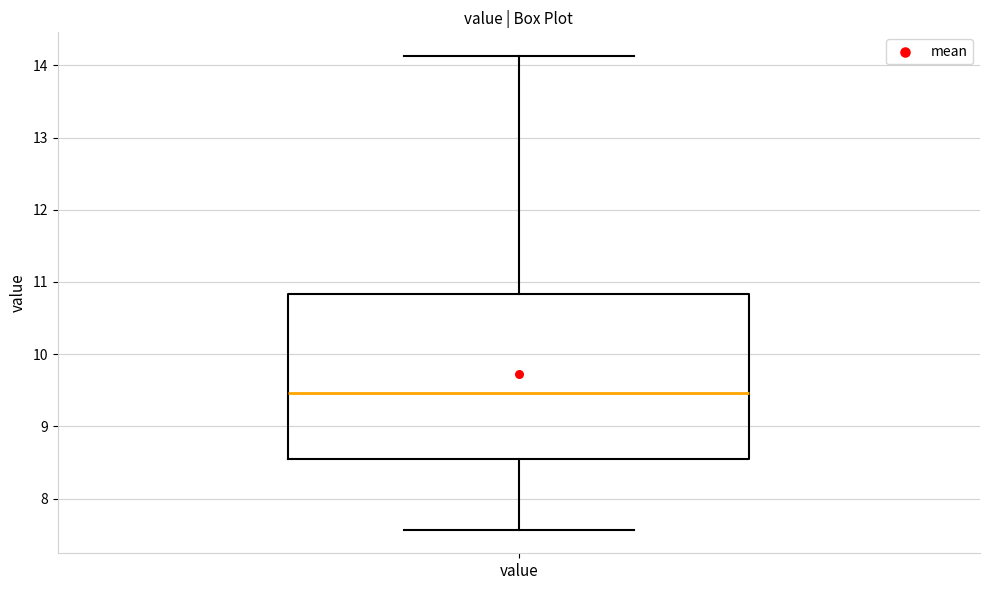

Transcribe this box plot: give where the median line is, the range the box spans, and where the two whiskers end, as read against the y-axis. The values are not printed on the chart, so give them approximately, as read against the axis.

median 9.5, box 8.5 to 10.8, whiskers 7.6 to 14.1